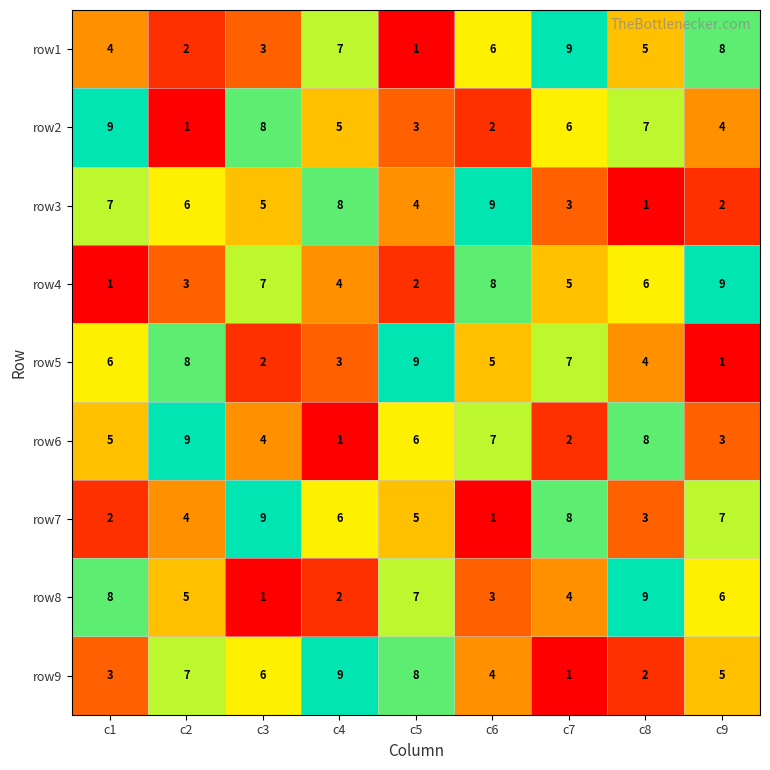

What is the greatest value displayed?

9